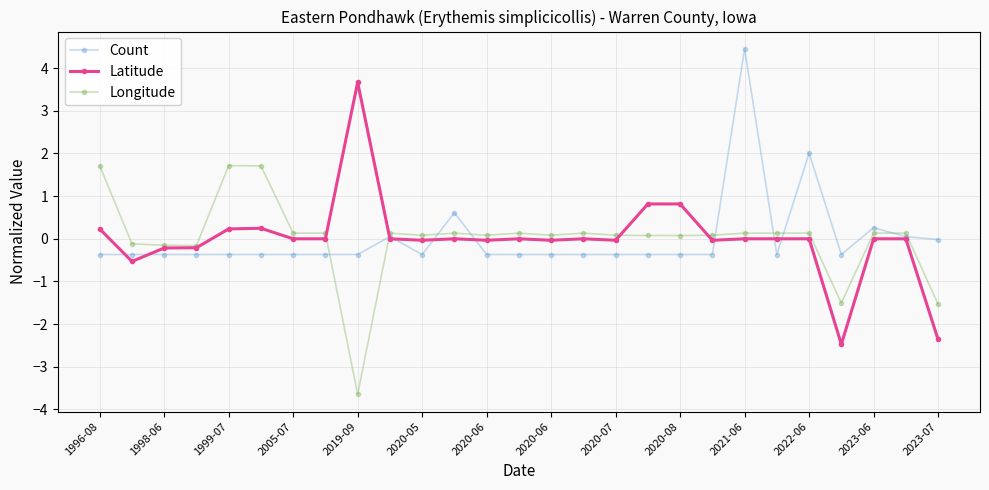

What is the value of the Longitude point at the 27th from the left?

-1.5